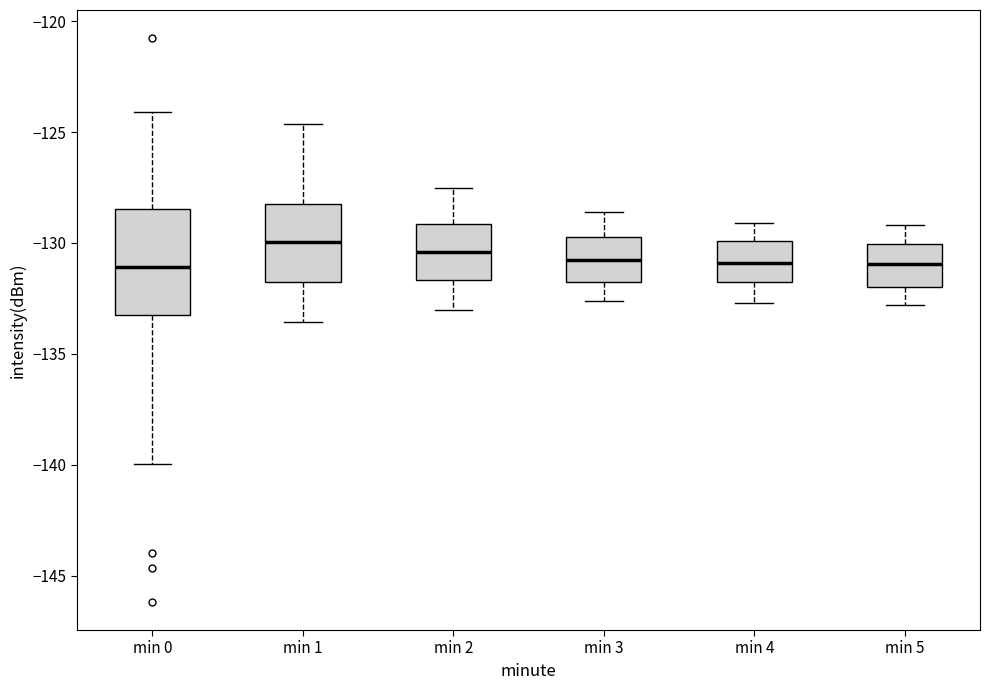

Reading left to right, transcribe this box plot: for each box, give where its median line is, the range the box spans, and where its two whiskers end, as read against the y-axis. The values are not printed on the chart, so give them approximately, as read against the axis.

min 0: median -131.0, box -133.0 to -128.5, whiskers -140.0 to -124.0
min 1: median -130.0, box -131.5 to -128.0, whiskers -133.5 to -124.5
min 2: median -130.5, box -131.5 to -129.0, whiskers -133.0 to -127.5
min 3: median -130.5, box -132.0 to -129.5, whiskers -132.5 to -128.5
min 4: median -131.0, box -132.0 to -130.0, whiskers -132.5 to -129.0
min 5: median -131.0, box -132.0 to -130.0, whiskers -133.0 to -129.0